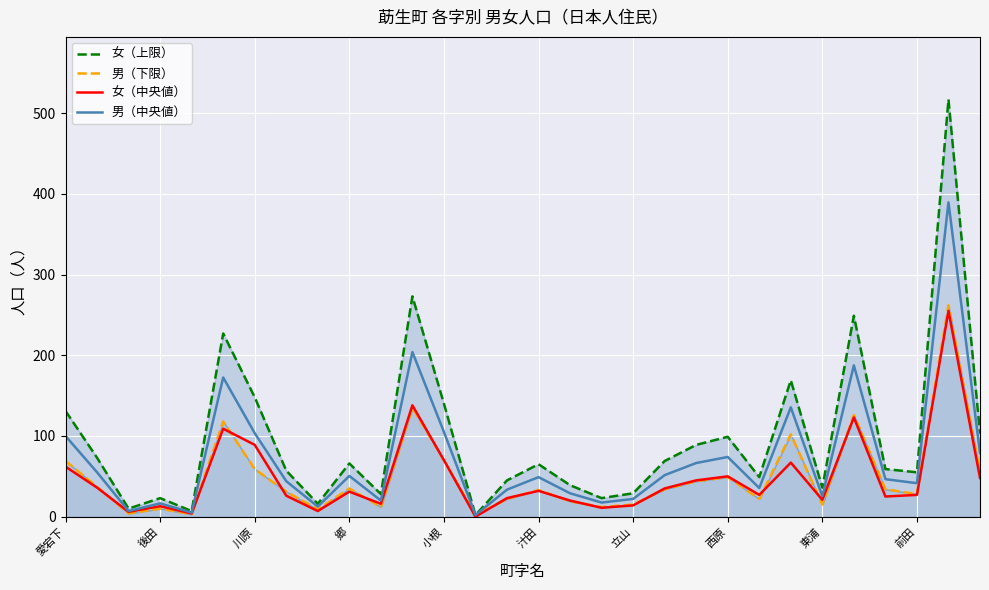

True or false: 女（上限） and 男（中央値） intersect in this chart.

False